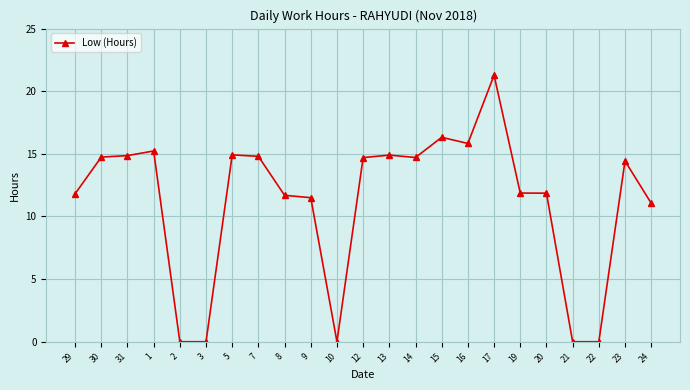

What value does the data have at 14?

14.7